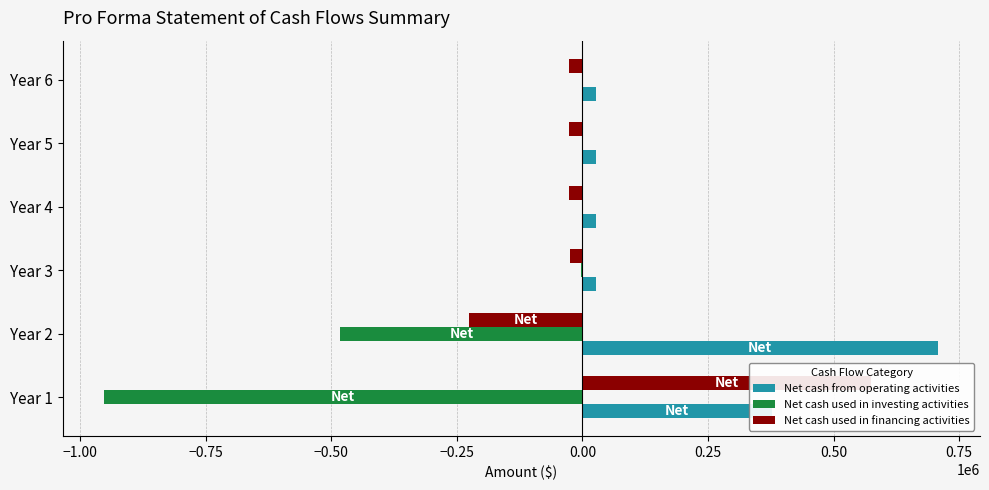

Which series has the widest spread of values?

Net cash used in investing activities